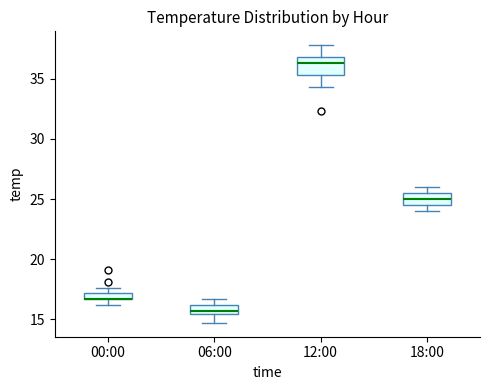

Comparing the boxes themselves (not the whiskers), which one is the tallest?

12:00